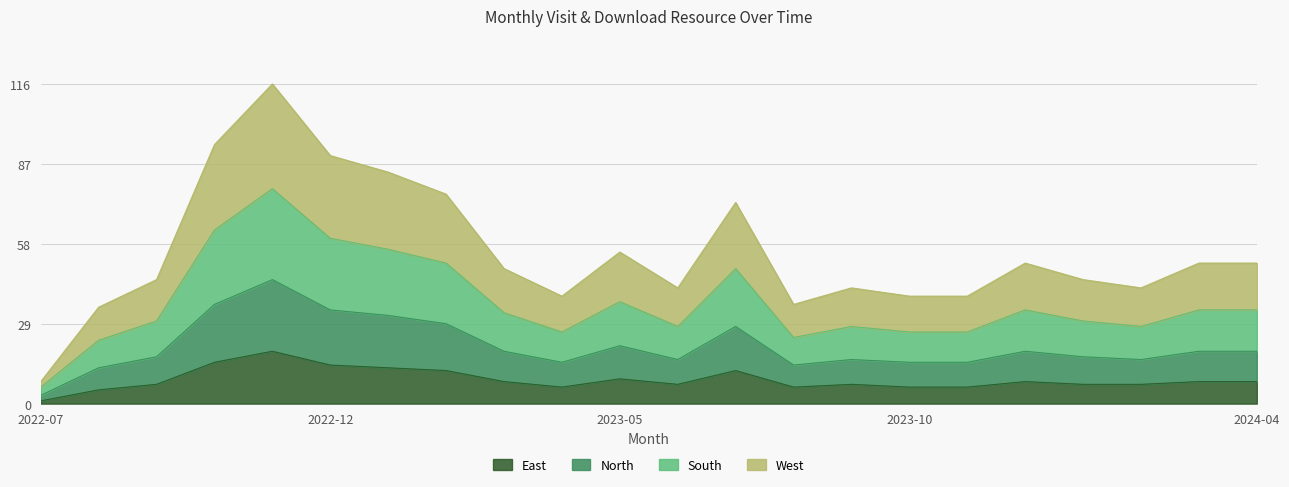

What is the difference between the maximum and minimum values in the base_layer series?

18